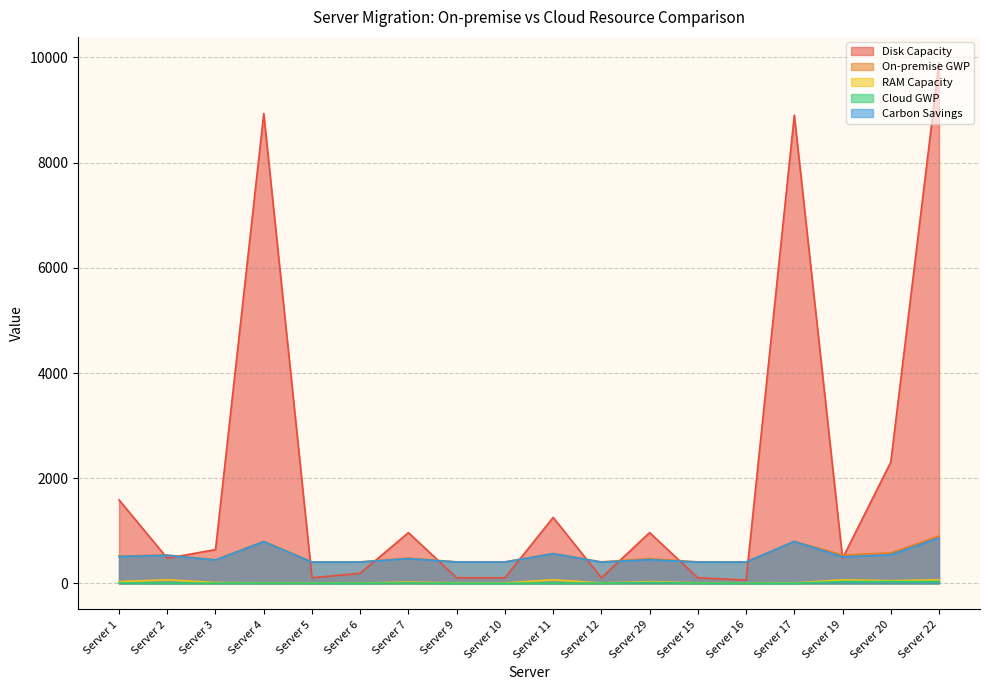

What is the highest value of the Disk Capacity series?

9894.8